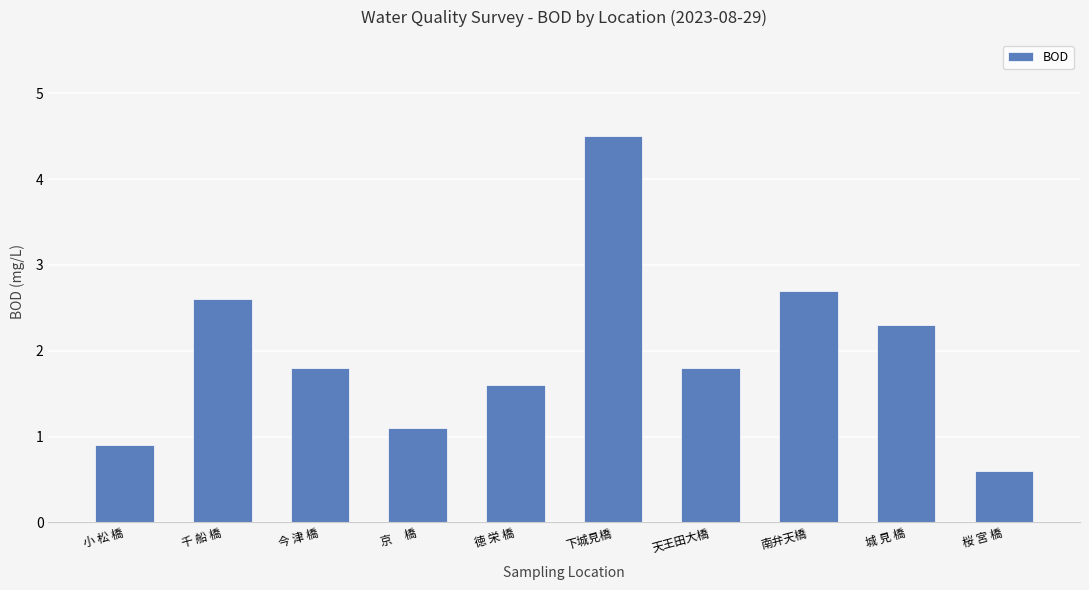

What is the difference between the maximum and minimum values?

3.9